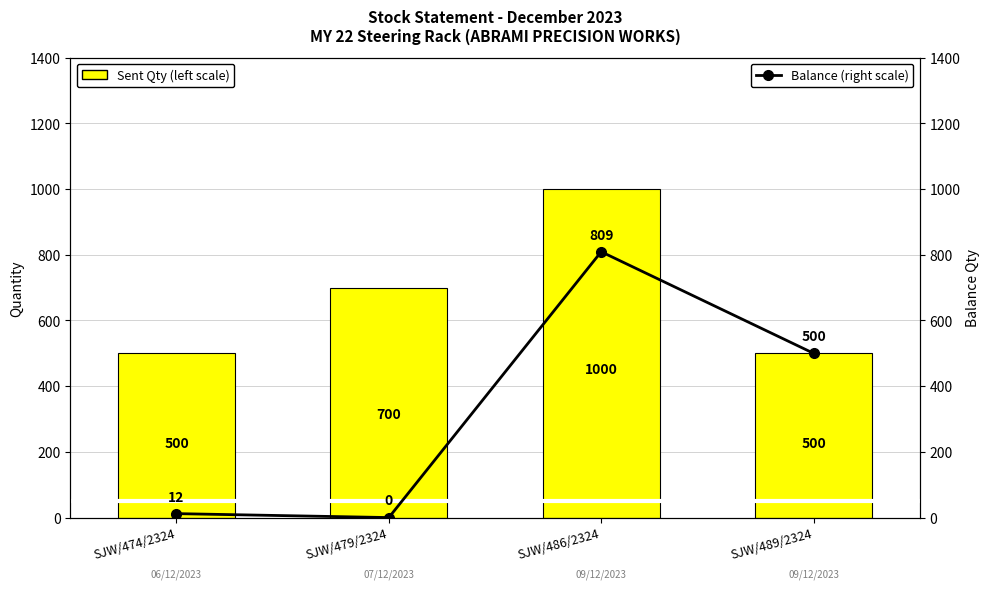

What is the difference between the maximum and minimum values in the Sent Qty (left scale) series?

500